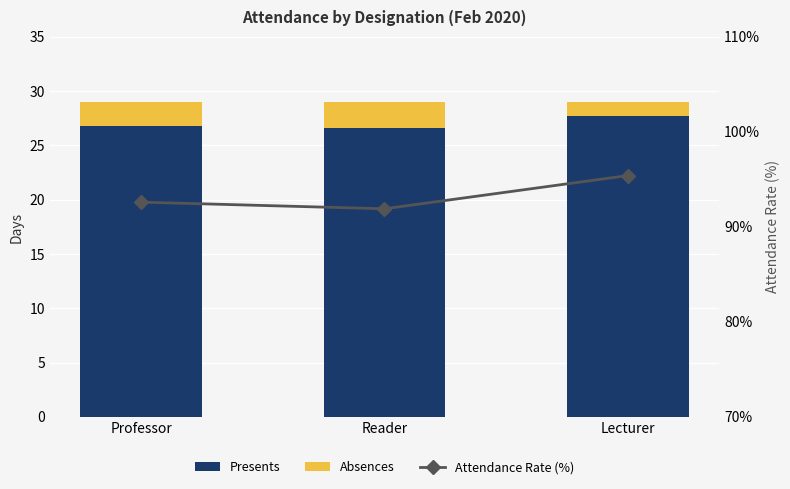

What is the sum of the Absences values at Lecturer and Professor?

3.5